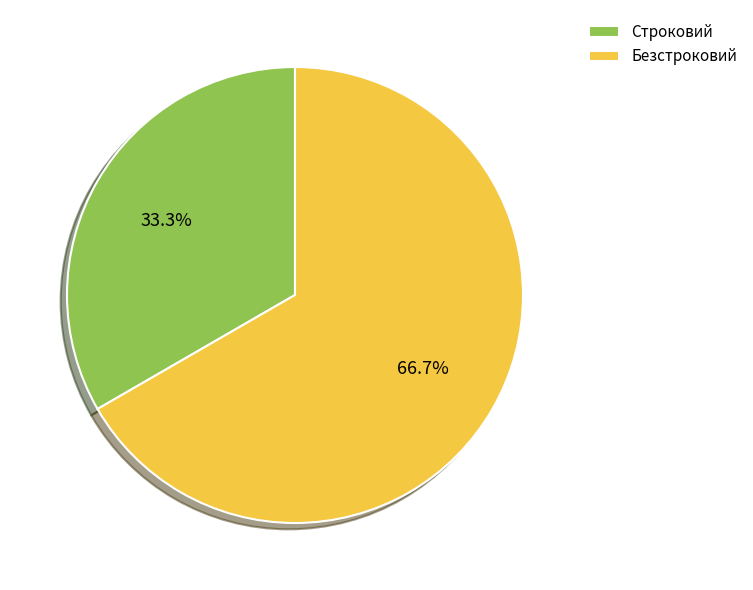

To the nearest percent, what percentage of the pie is Безстроковий?

67%